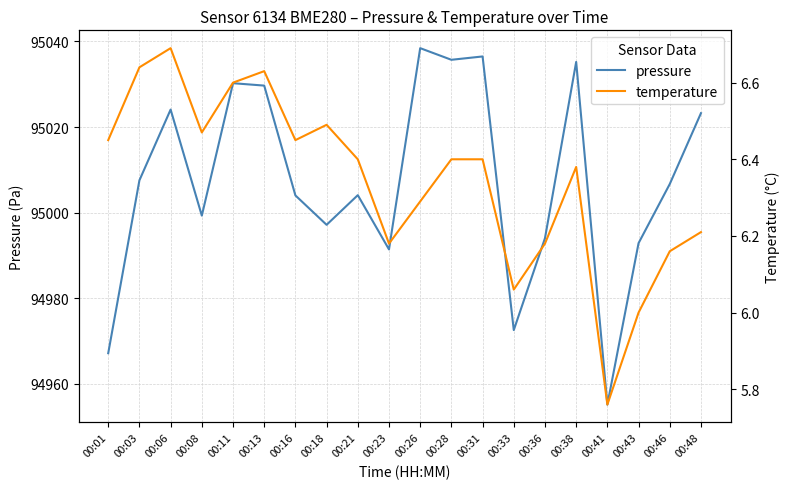

True or false: temperature and pressure cross at least once.

False